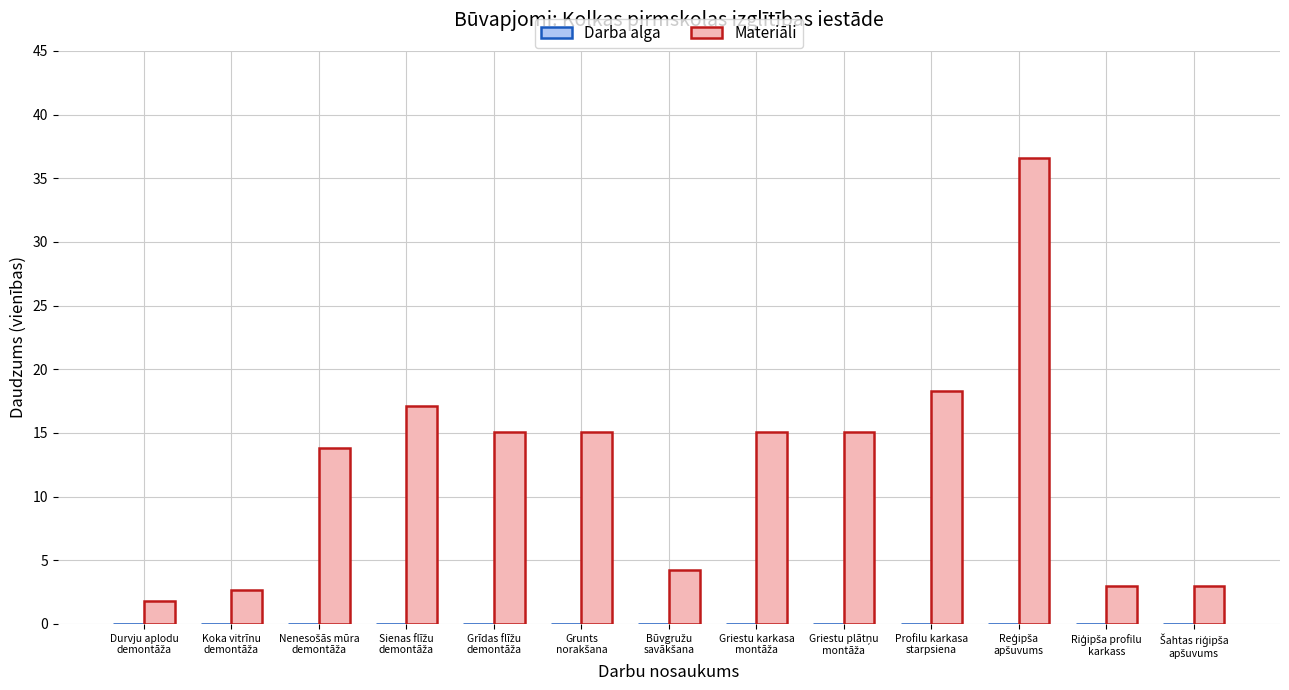

What is the difference between the second highest and minimum values?

16.5